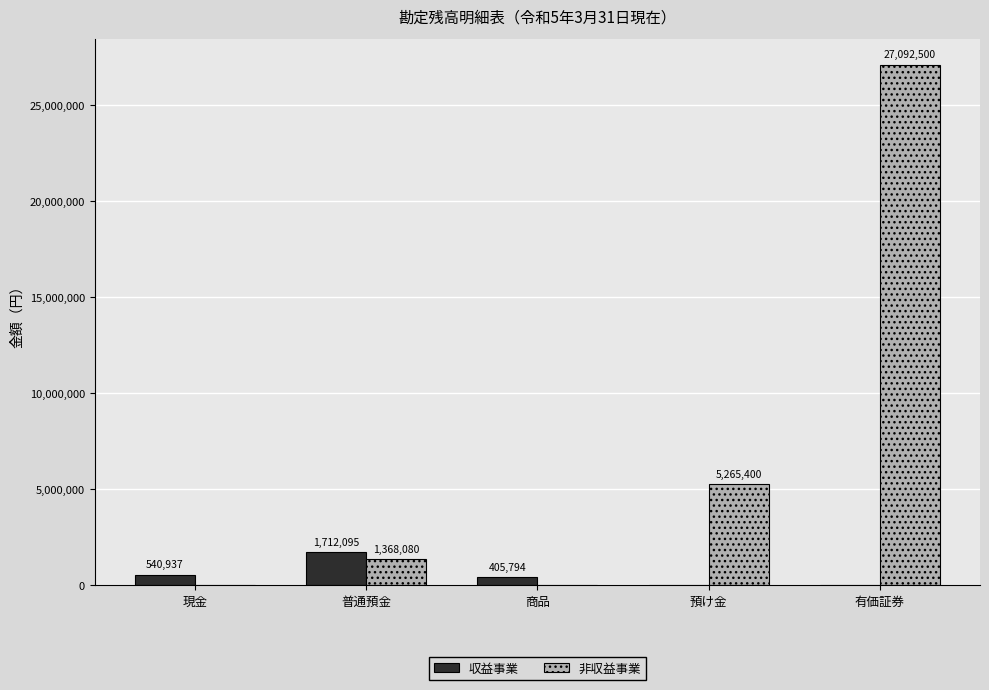

How many positive values does the 収益事業 series have?

3